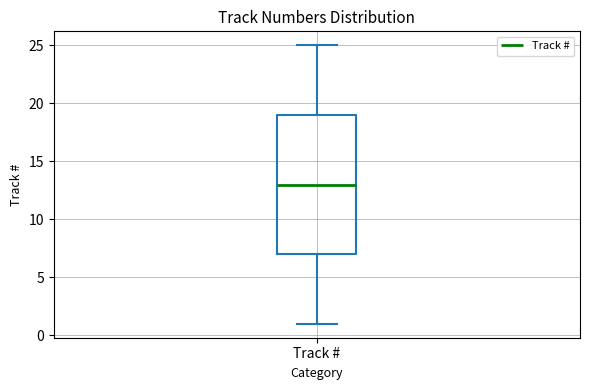

Read this box plot against the y-axis: the position of the median line, the range covered by the box, and the ends of both whiskers. The values are not printed on the chart, so give them approximately, as read against the axis.

median 13, box 7 to 19, whiskers 1 to 25